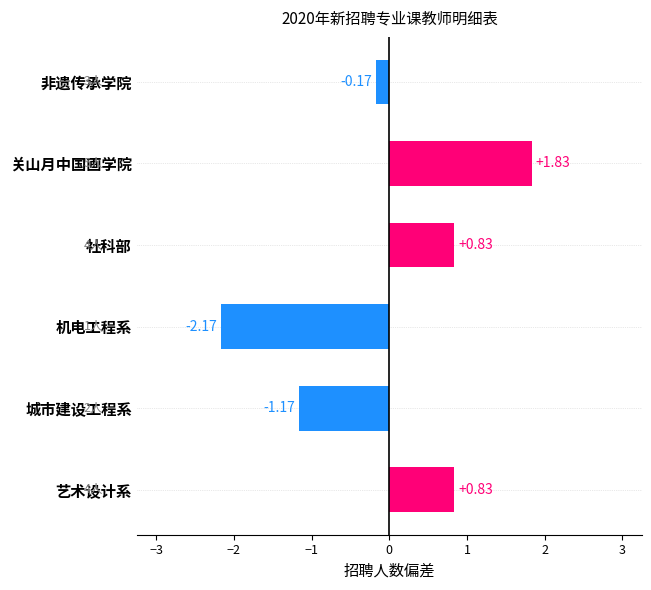

Which label corresponds to the largest value in the chart?

关山月中国画学院